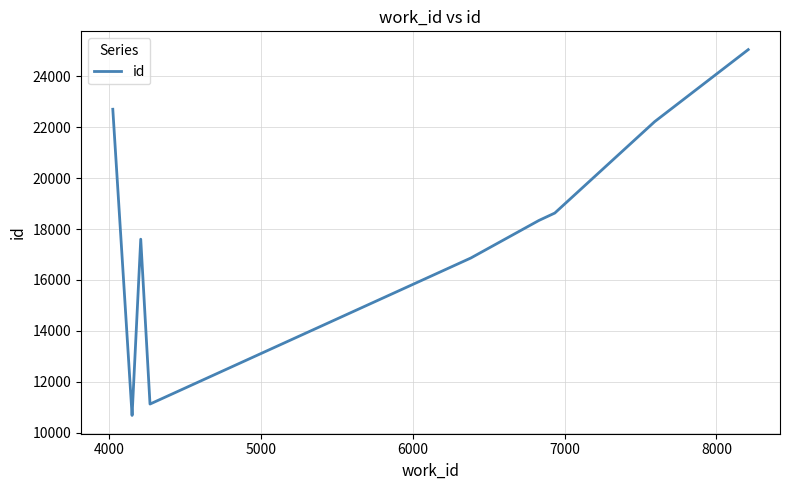

What position from the left is 5000?

3